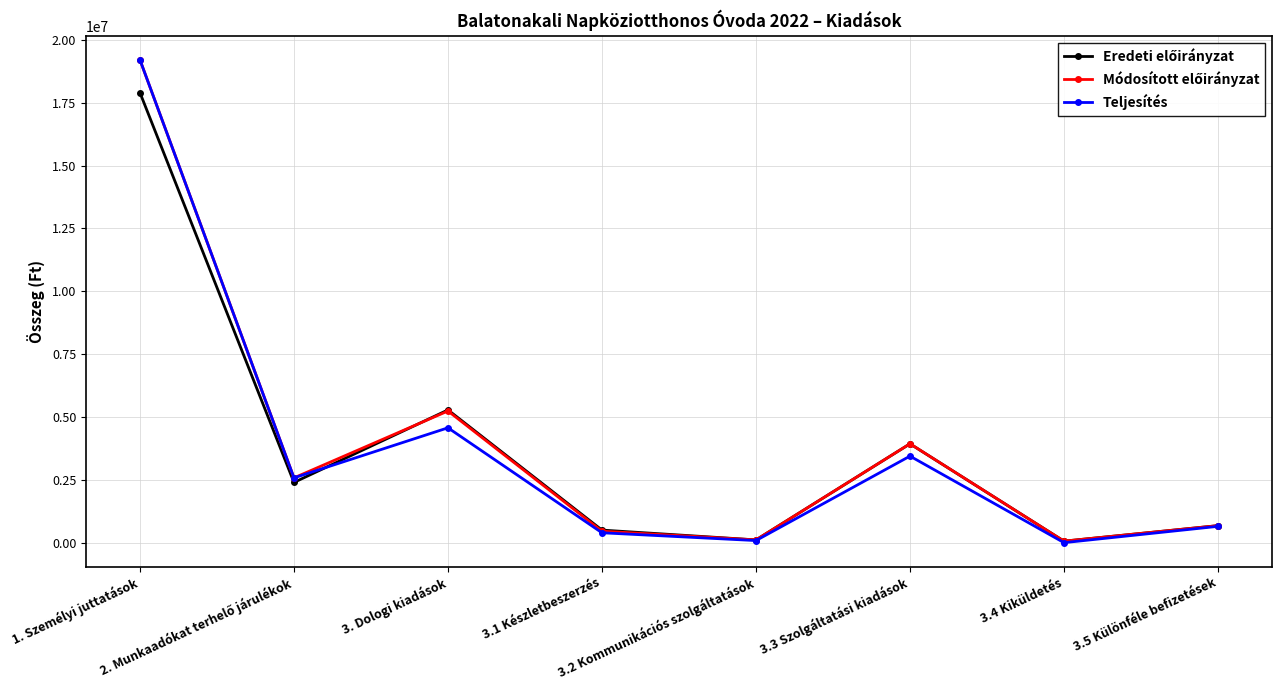

How many interior local peaks does the Teljesítés series have?

2